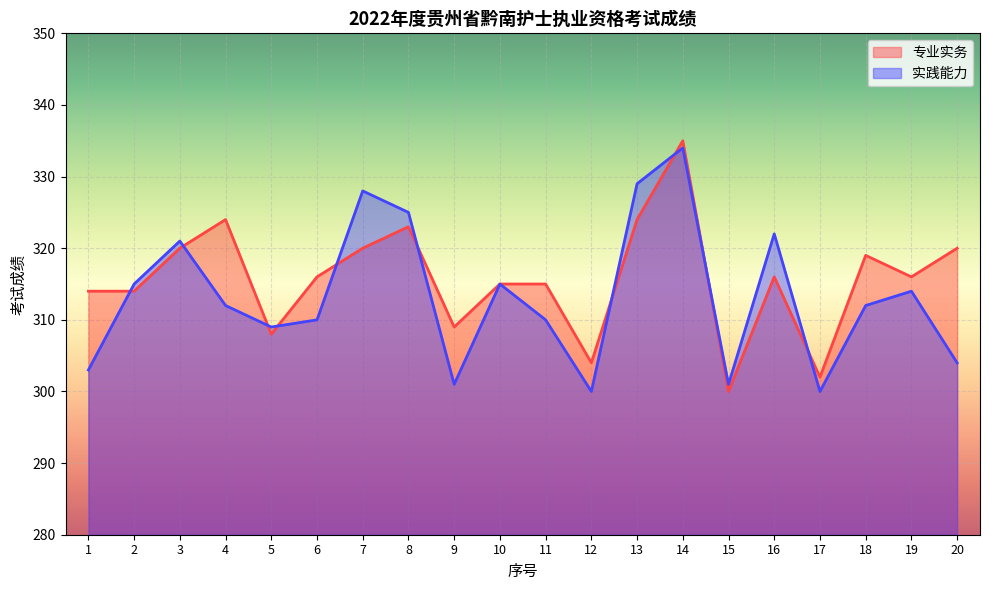

How many lines are shown in the chart?

2